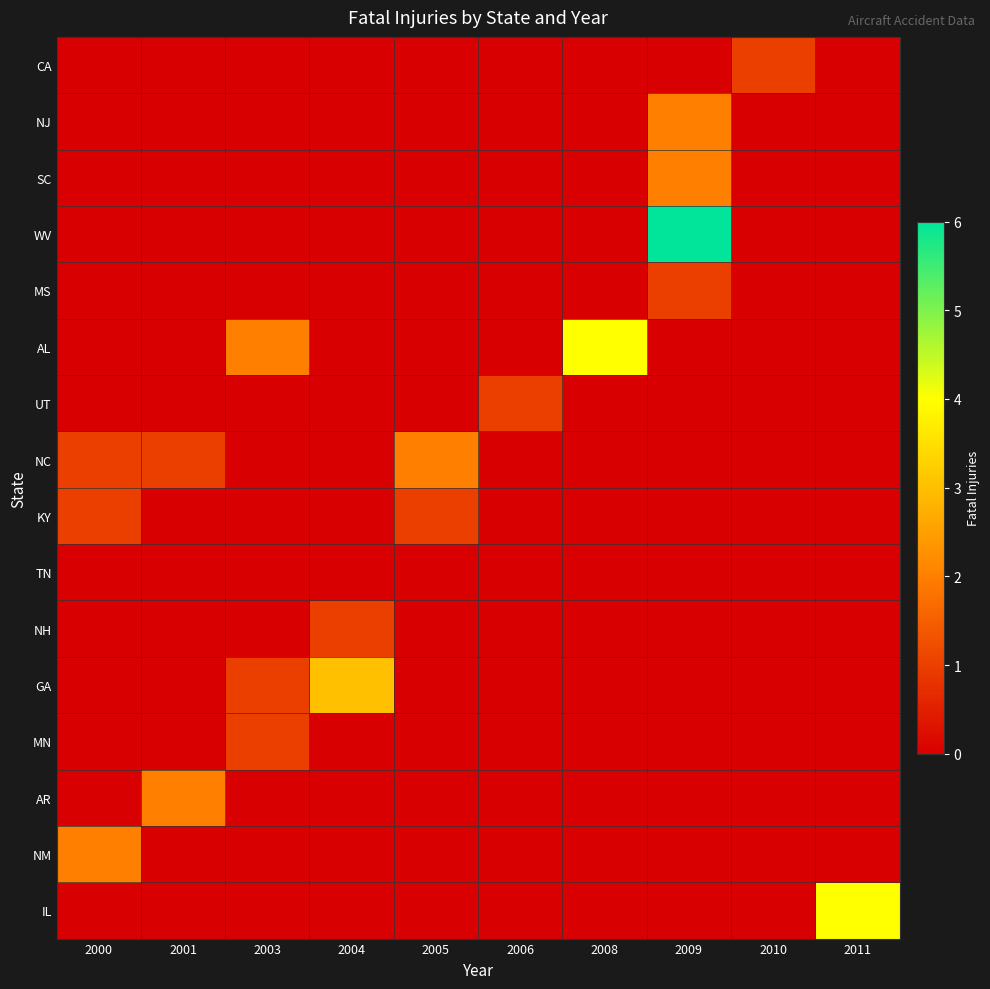

Reading left to right, transcribe all the data shown in this chart.

CA: 2000=0	2001=0	2003=0	2004=0	2005=0	2006=0	2008=0	2009=0	2010=1	2011=0
NJ: 2000=0	2001=0	2003=0	2004=0	2005=0	2006=0	2008=0	2009=2	2010=0	2011=0
SC: 2000=0	2001=0	2003=0	2004=0	2005=0	2006=0	2008=0	2009=2	2010=0	2011=0
WV: 2000=0	2001=0	2003=0	2004=0	2005=0	2006=0	2008=0	2009=6	2010=0	2011=0
MS: 2000=0	2001=0	2003=0	2004=0	2005=0	2006=0	2008=0	2009=1	2010=0	2011=0
AL: 2000=0	2001=0	2003=2	2004=0	2005=0	2006=0	2008=4	2009=0	2010=0	2011=0
UT: 2000=0	2001=0	2003=0	2004=0	2005=0	2006=1	2008=0	2009=0	2010=0	2011=0
NC: 2000=1	2001=1	2003=0	2004=0	2005=2	2006=0	2008=0	2009=0	2010=0	2011=0
KY: 2000=1	2001=0	2003=0	2004=0	2005=1	2006=0	2008=0	2009=0	2010=0	2011=0
TN: 2000=0	2001=0	2003=0	2004=0	2005=0	2006=0	2008=0	2009=0	2010=0	2011=0
NH: 2000=0	2001=0	2003=0	2004=1	2005=0	2006=0	2008=0	2009=0	2010=0	2011=0
GA: 2000=0	2001=0	2003=1	2004=3	2005=0	2006=0	2008=0	2009=0	2010=0	2011=0
MN: 2000=0	2001=0	2003=1	2004=0	2005=0	2006=0	2008=0	2009=0	2010=0	2011=0
AR: 2000=0	2001=2	2003=0	2004=0	2005=0	2006=0	2008=0	2009=0	2010=0	2011=0
NM: 2000=2	2001=0	2003=0	2004=0	2005=0	2006=0	2008=0	2009=0	2010=0	2011=0
IL: 2000=0	2001=0	2003=0	2004=0	2005=0	2006=0	2008=0	2009=0	2010=0	2011=4